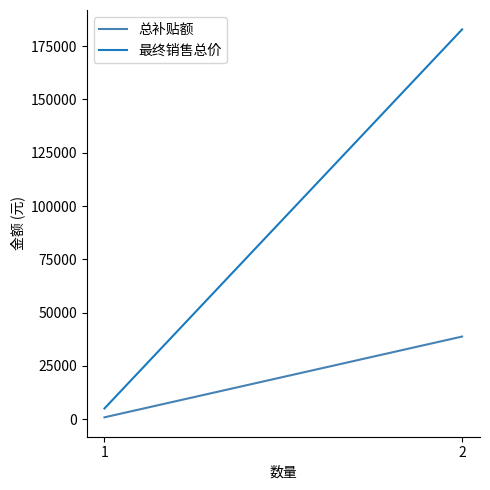

Is it true that 总补贴额 equals 38800 at 2?

True